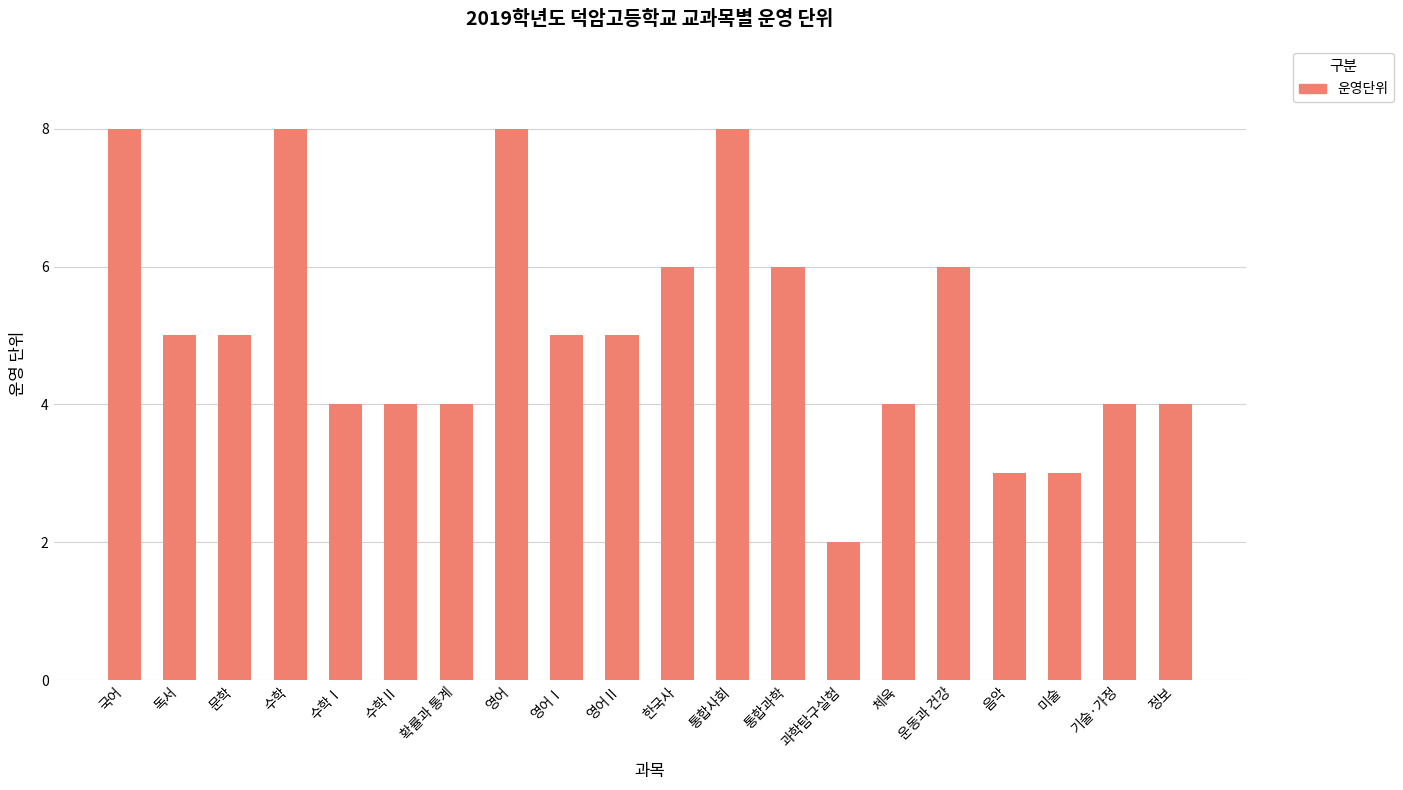

What is the label of the 13th bar from the left?

통합과학